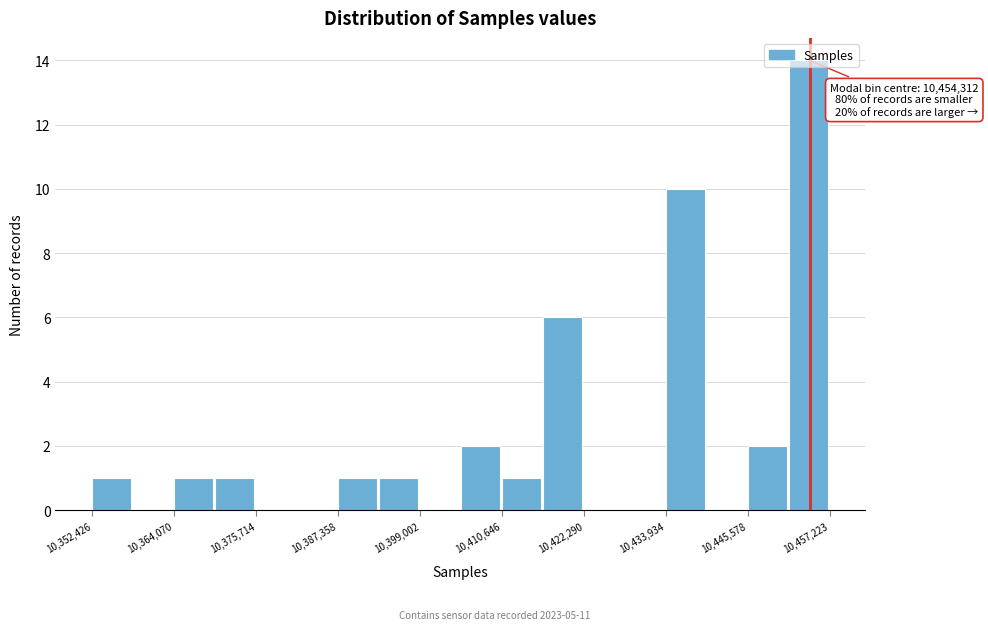

Around what value on the x-axis is the tallest bar? Give the approximate position of its centre, as read against the axis.

10454000